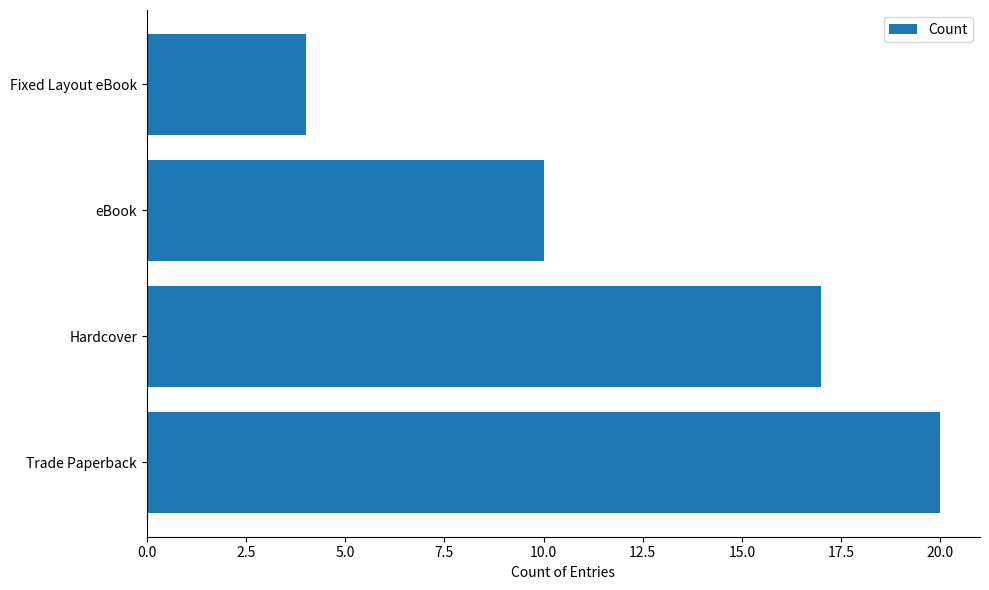

Is it true that the value at eBook is 5?

False